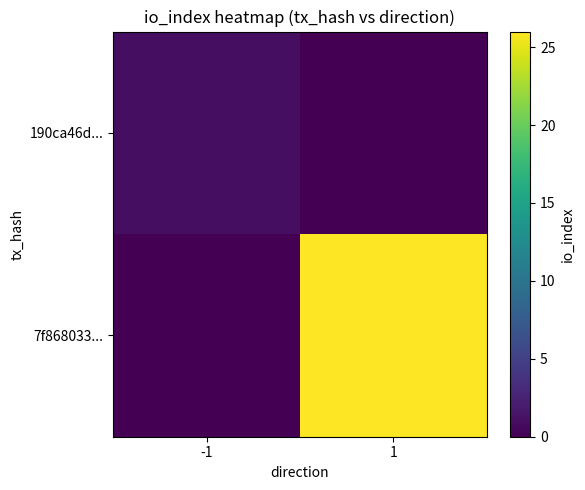

What is the sum of all 190ca46d... values?

1